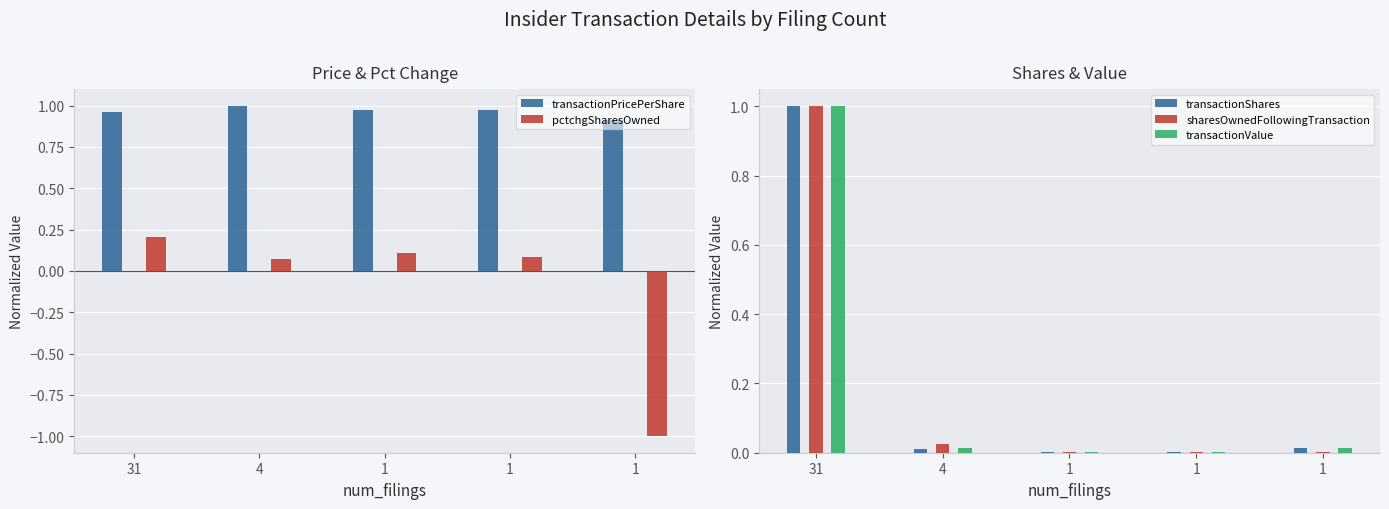

Which has a higher value, 1 or 1?

1